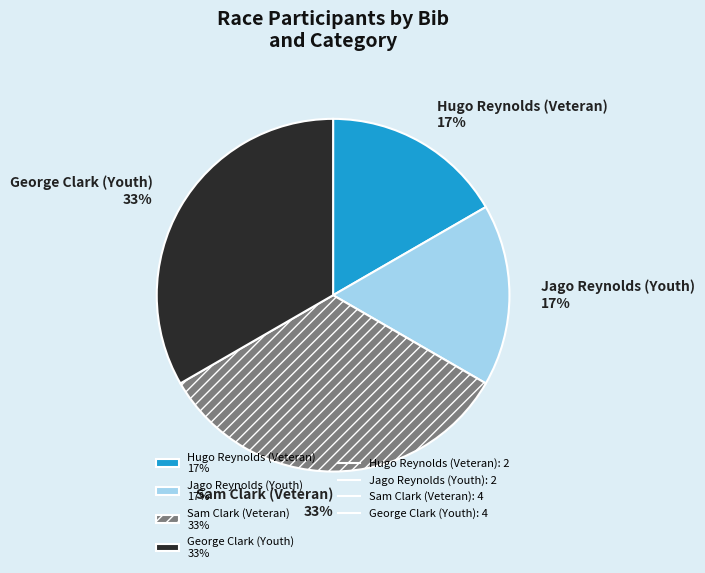

How many slices are in this pie chart?

4